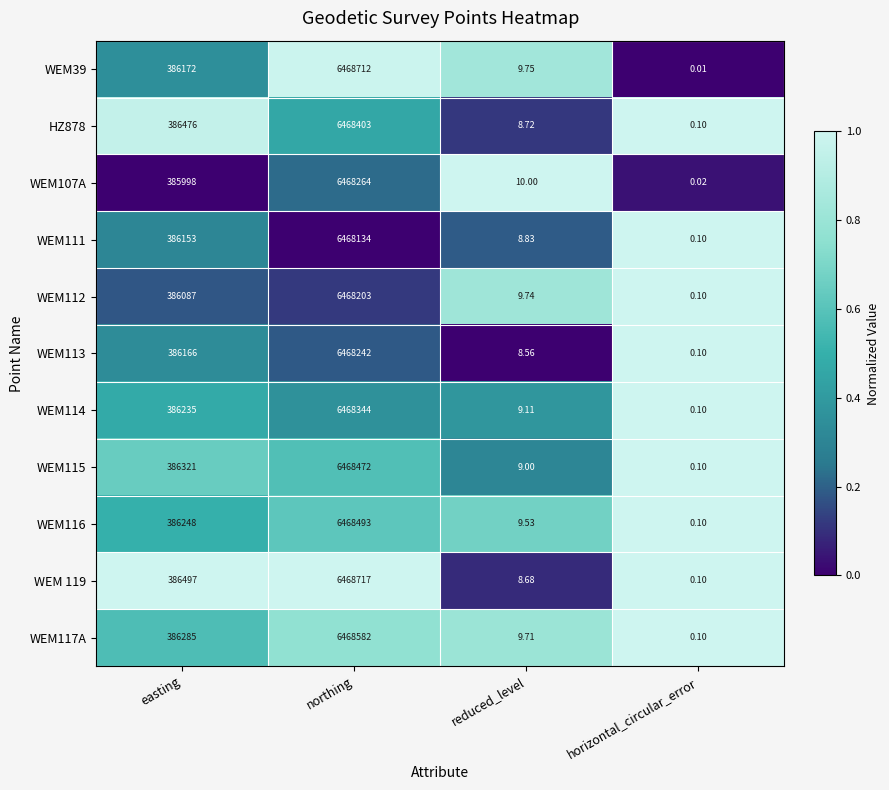

Is the value of WEM111 at reduced_level greater than the value of WEM112 at reduced_level?

No